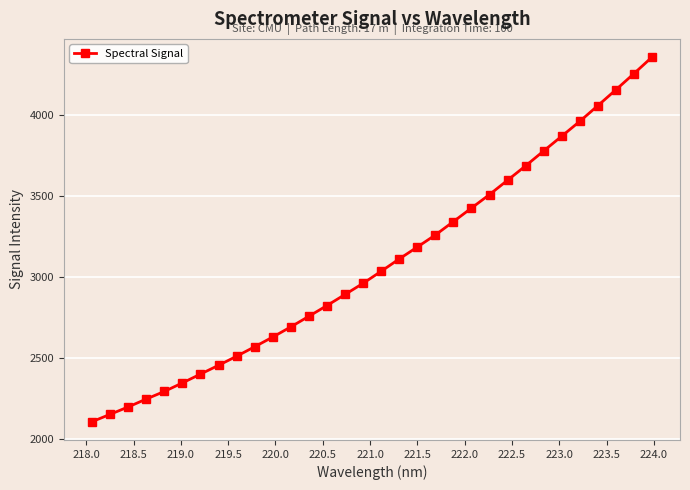

True or false: there are more than 2 points higher than both neighbors.

False